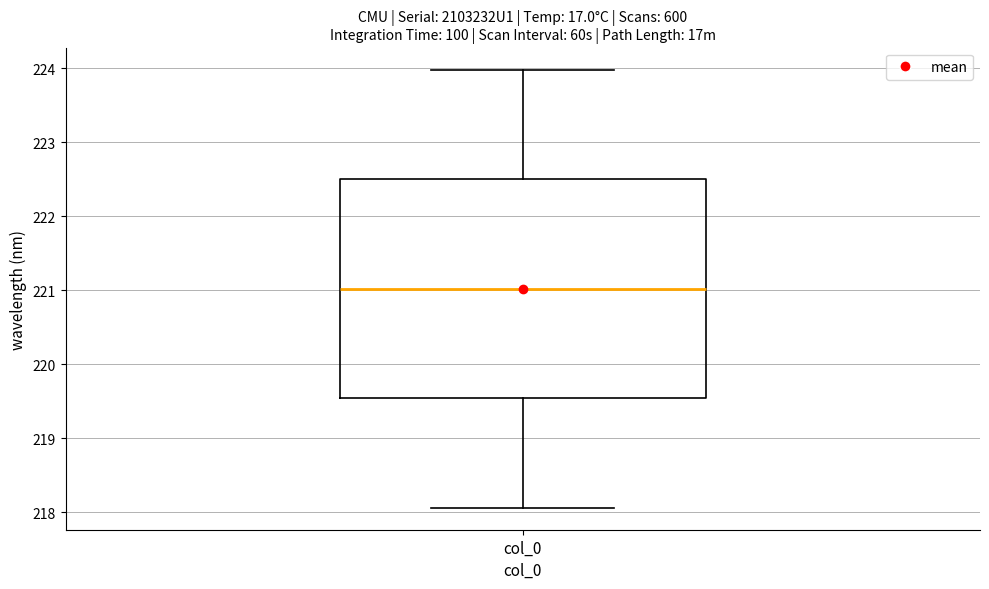

Transcribe this box plot: give where the median line is, the range the box spans, and where the two whiskers end, as read against the y-axis. The values are not printed on the chart, so give them approximately, as read against the axis.

median 221.0, box 219.5 to 222.5, whiskers 218.1 to 224.0